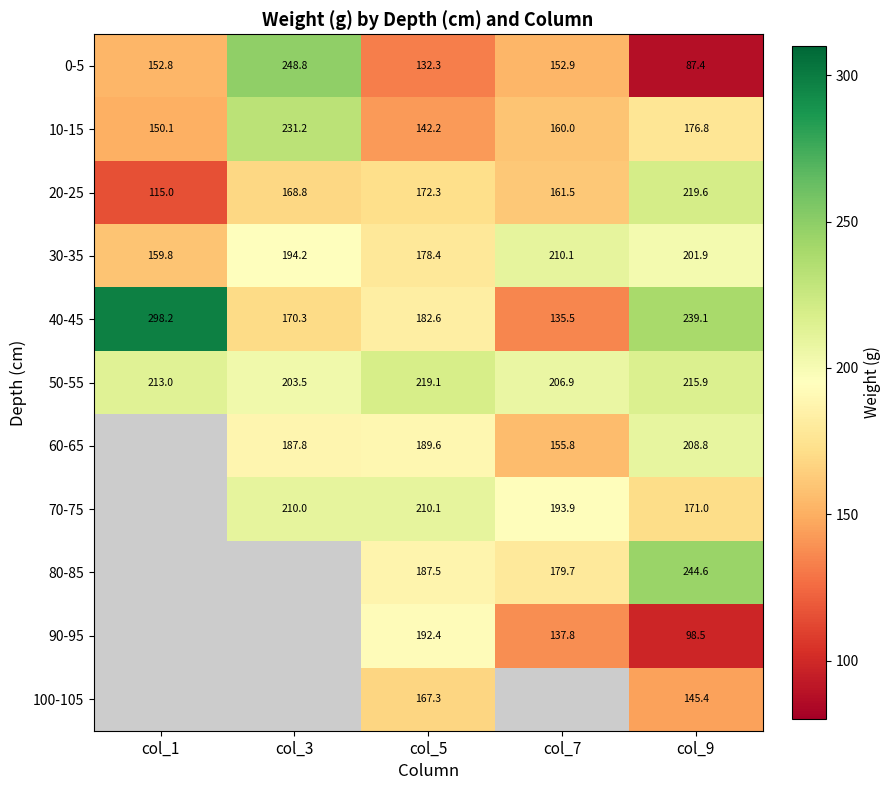

At col_5, list the series in order from largest to smallest.

50-55, 70-75, 90-95, 60-65, 80-85, 40-45, 30-35, 20-25, 100-105, 10-15, 0-5